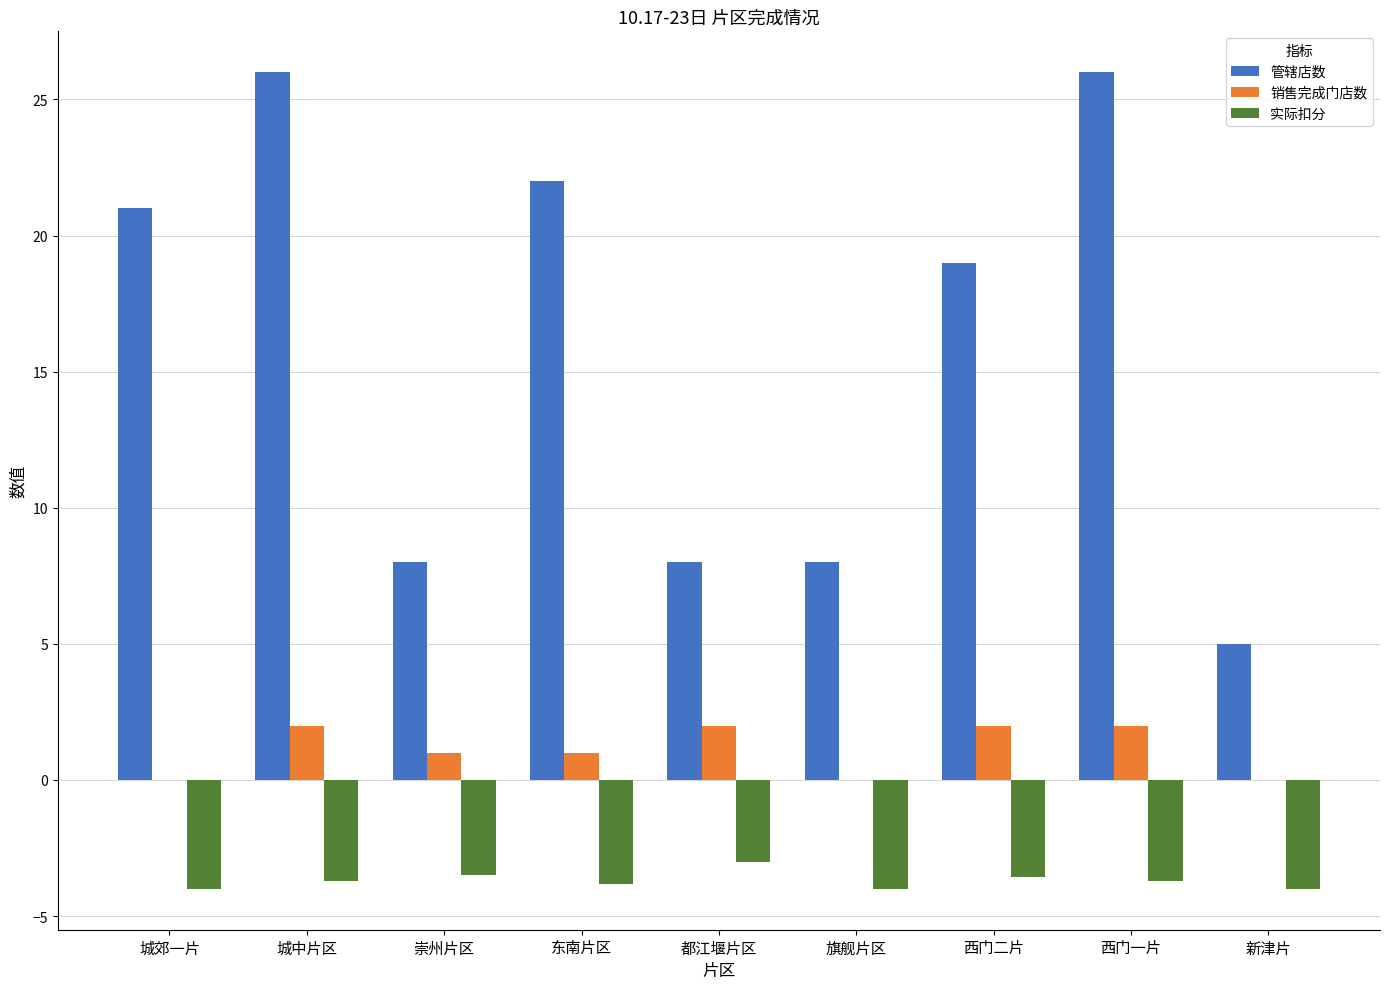

What is the average value of the 管辖店数 series?

15.9